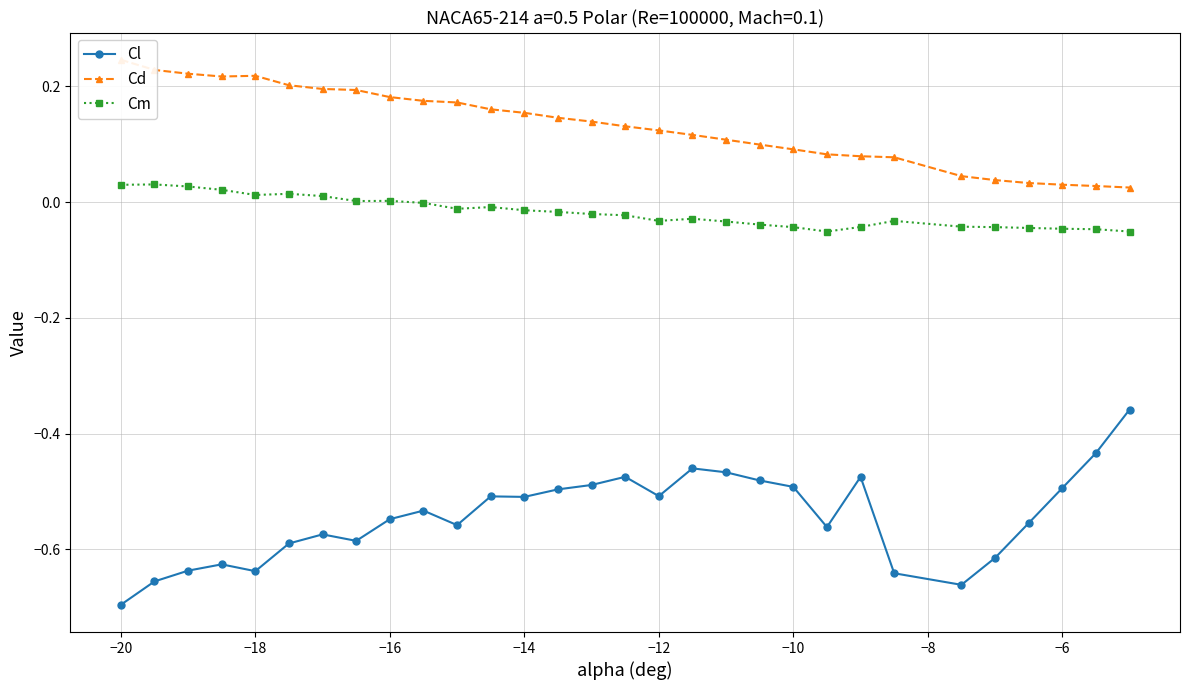

Reading right to left, extract all data points from this chart.

Cl: -0.4	-0.4	-0.5	-0.6	-0.6	-0.7	-0.6	-0.5	-0.6	-0.5	-0.5	-0.5	-0.5	-0.5	-0.5	-0.5	-0.5	-0.5	-0.5	-0.6	-0.5	-0.5	-0.6	-0.6	-0.6	-0.6	-0.6	-0.6	-0.7	-0.7
Cd: 0.0	0.0	0.0	0.0	0.0	0.0	0.1	0.1	0.1	0.1	0.1	0.1	0.1	0.1	0.1	0.1	0.1	0.2	0.2	0.2	0.2	0.2	0.2	0.2	0.2	0.2	0.2	0.2	0.2	0.2
Cm: -0.1	-0.0	-0.0	-0.0	-0.0	-0.0	-0.0	-0.0	-0.1	-0.0	-0.0	-0.0	-0.0	-0.0	-0.0	-0.0	-0.0	-0.0	-0.0	-0.0	-0.0	0.0	0.0	0.0	0.0	0.0	0.0	0.0	0.0	0.0